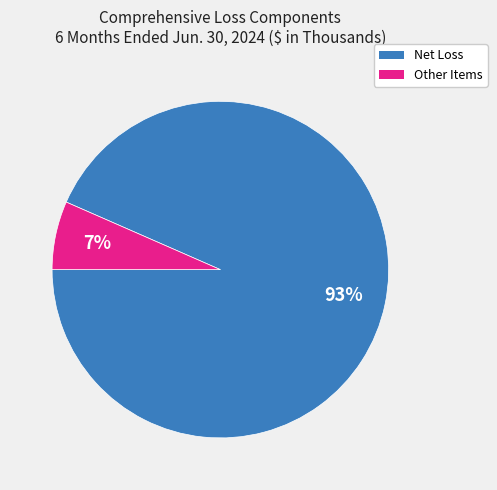

How many segments does this pie chart have?

2